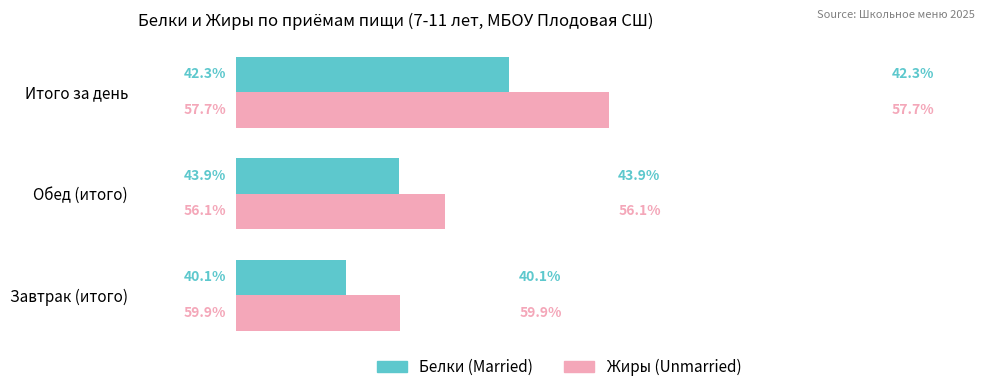

The Unmarried series shows 53.9 at Обед (итого). True or false?

False